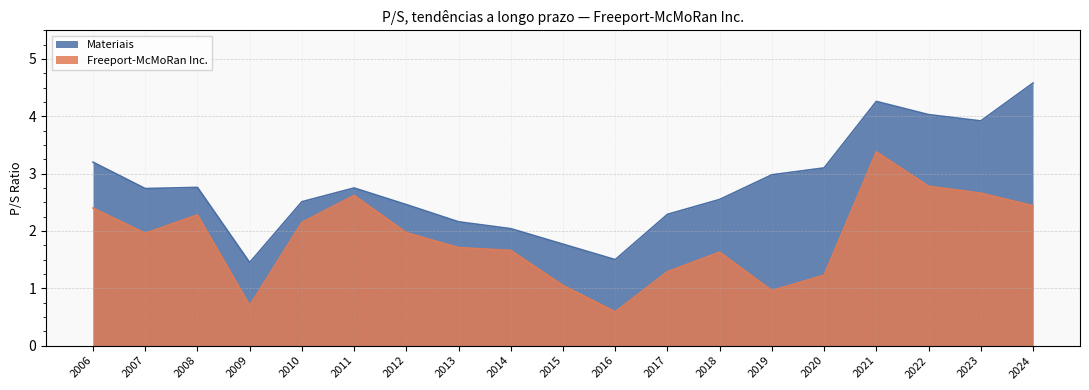

Where does the Materiais series first go above 2?

2006